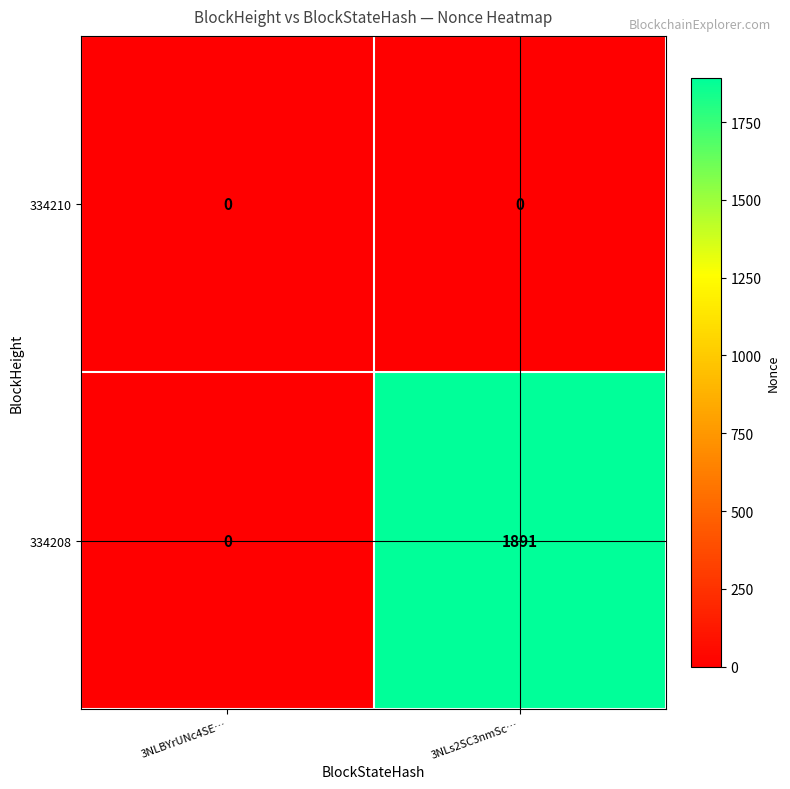

List the series in order of their peak value, highest first.

334208, 334210